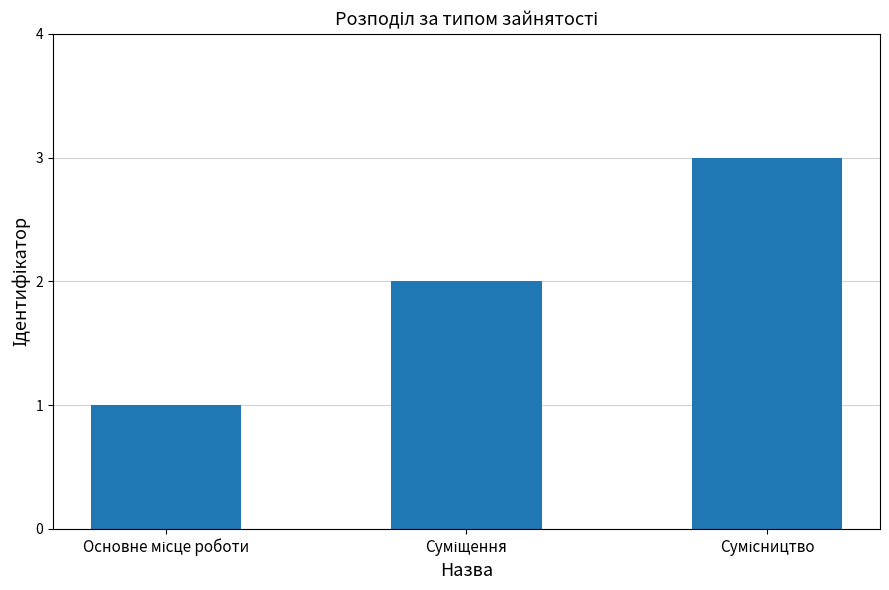

What is the maximum value shown in the chart?

3